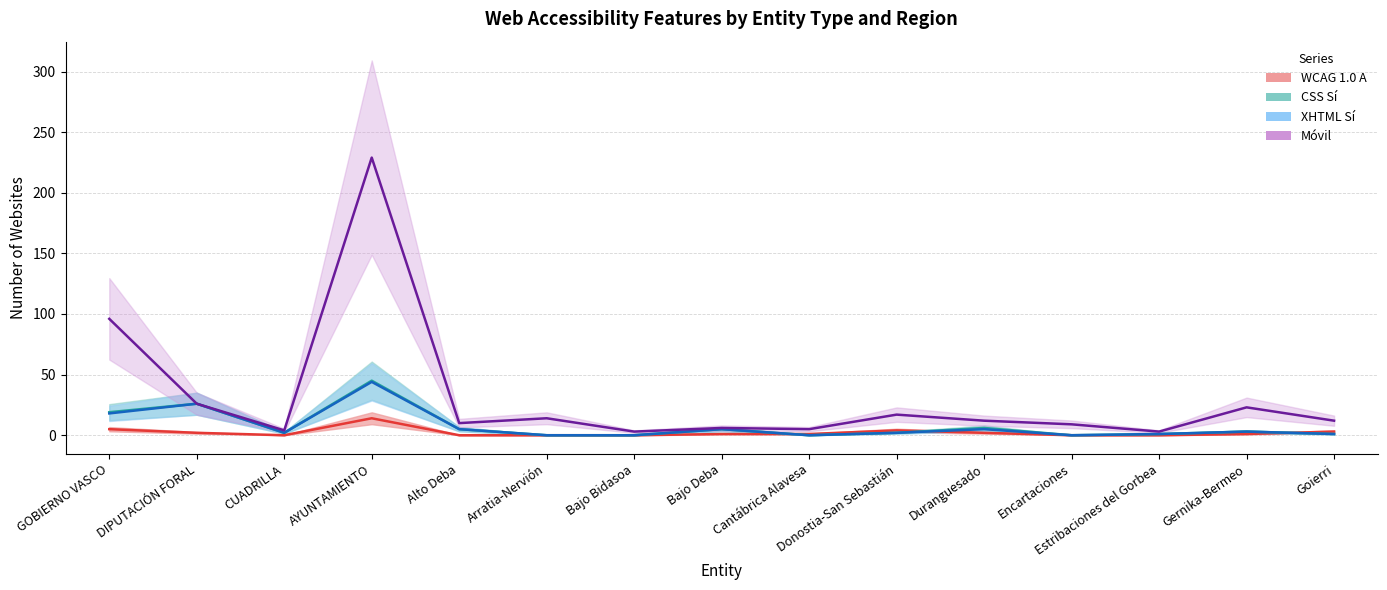

The value of CSS Sí at Alto Deba is 8. True or false?

False